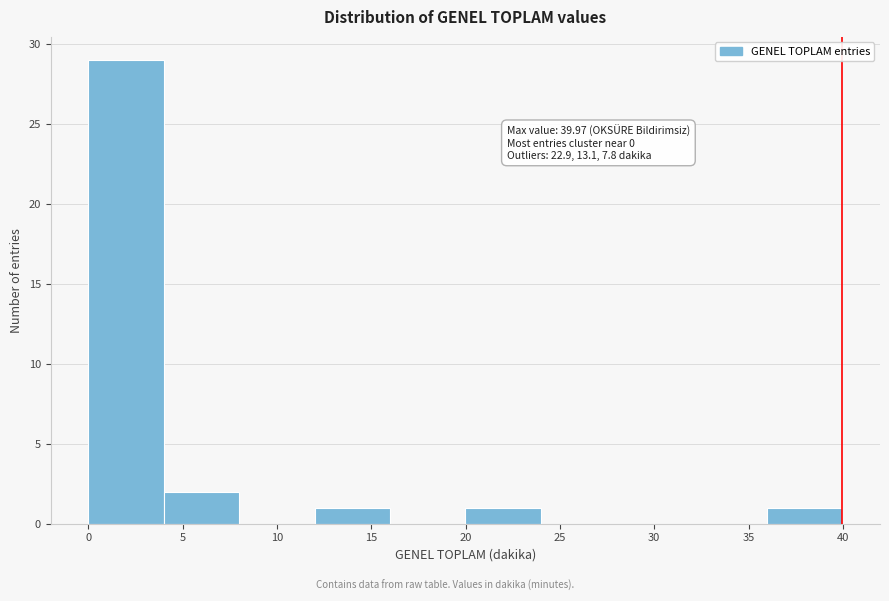

Over which range of the x-axis is the bar tallest?

0 to 4